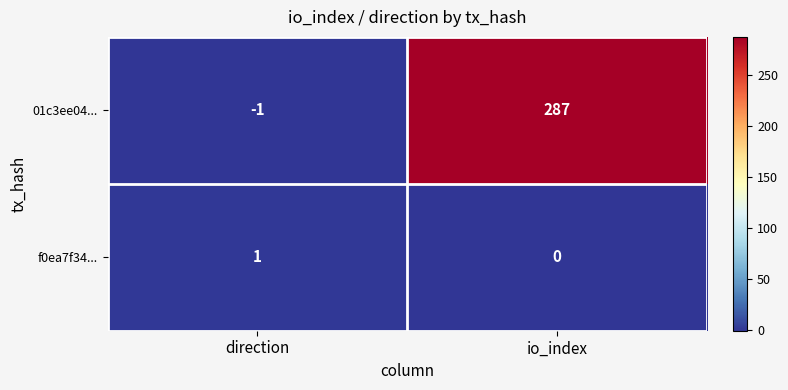

Reading right to left, list all the values displayed in this chart.

01c3ee04...: io_index=287	direction=-1
f0ea7f34...: io_index=0	direction=1